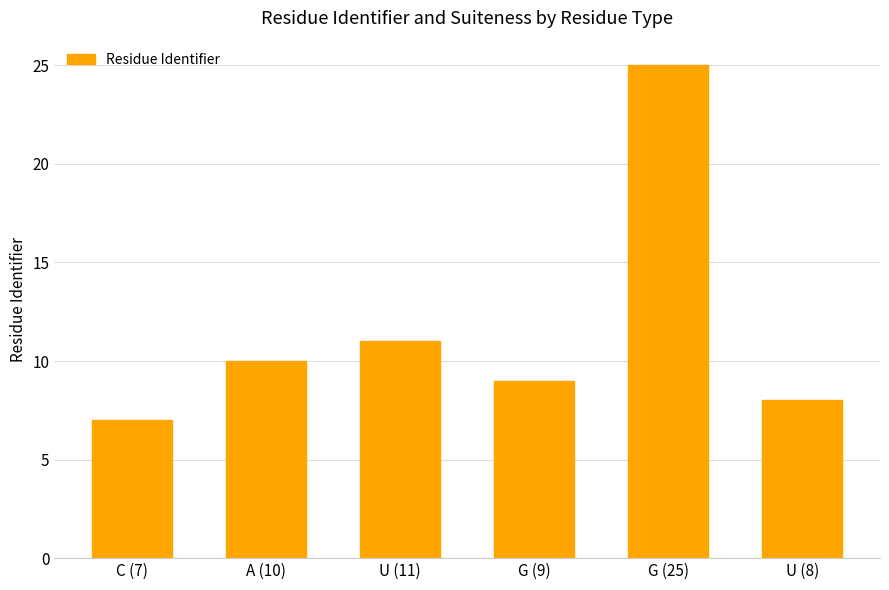

What is the change in value from U (11) to G (25)?

+14